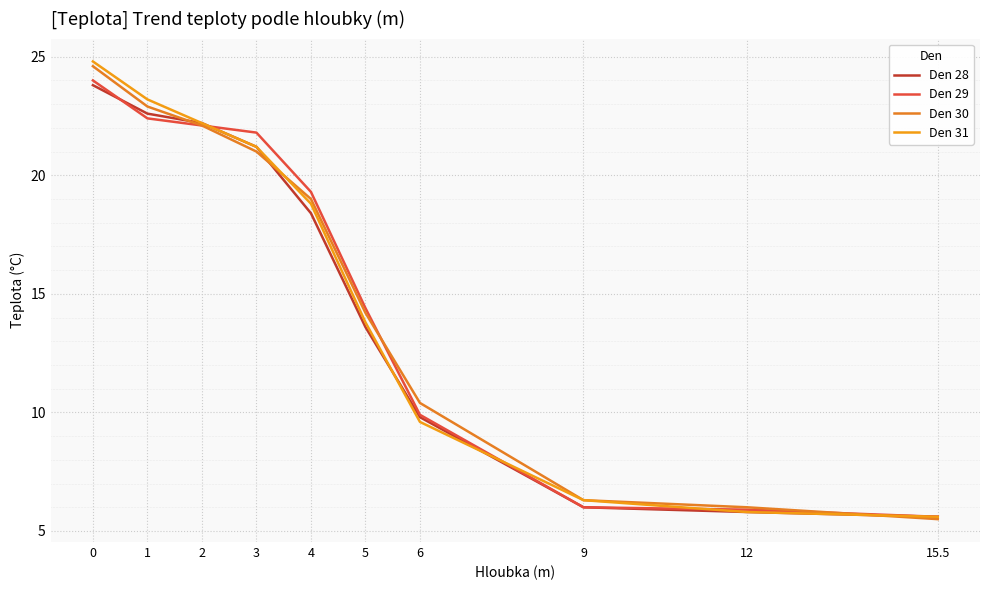

What position from the left is 15.5?

10